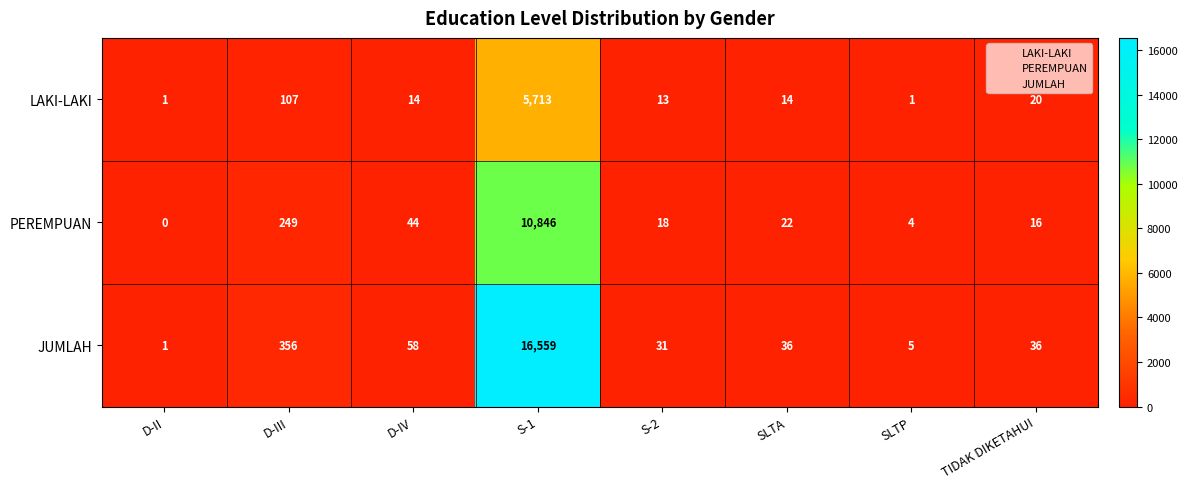

What is the spread (max minus min) of values at S-2?

18